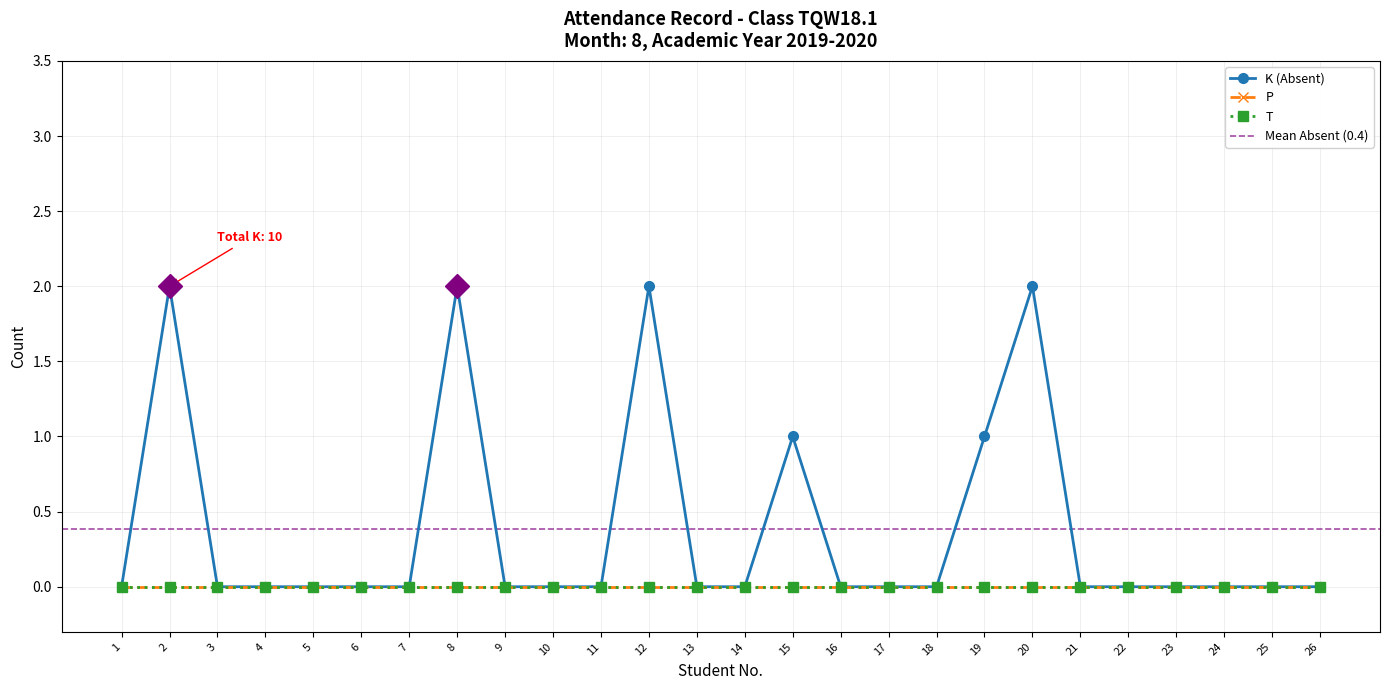

Where is the first local maximum for K (Absent)?

2